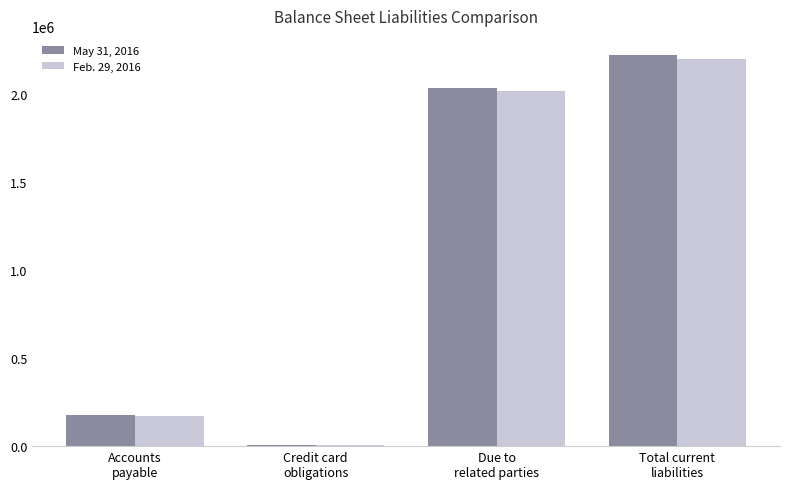

How many groups of bars are there?

4